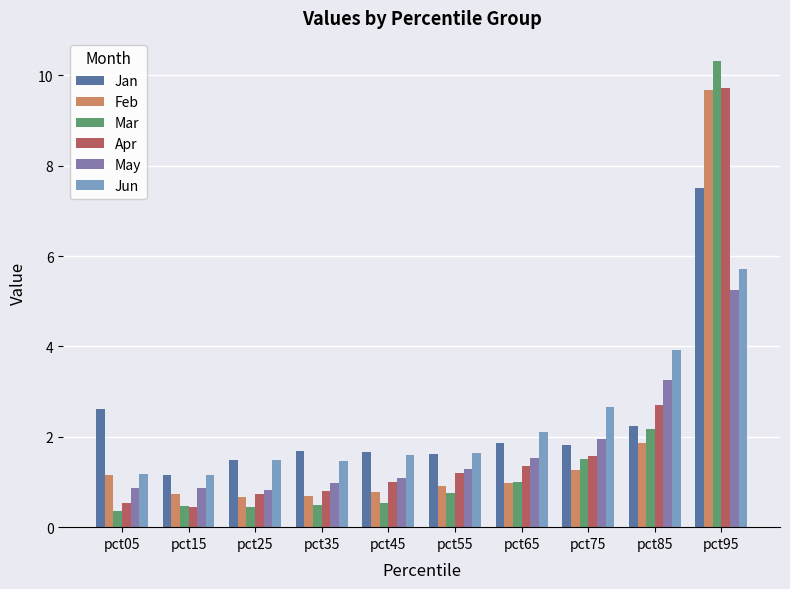

What is the sum of the Jun values at pct35 and pct55?

3.1